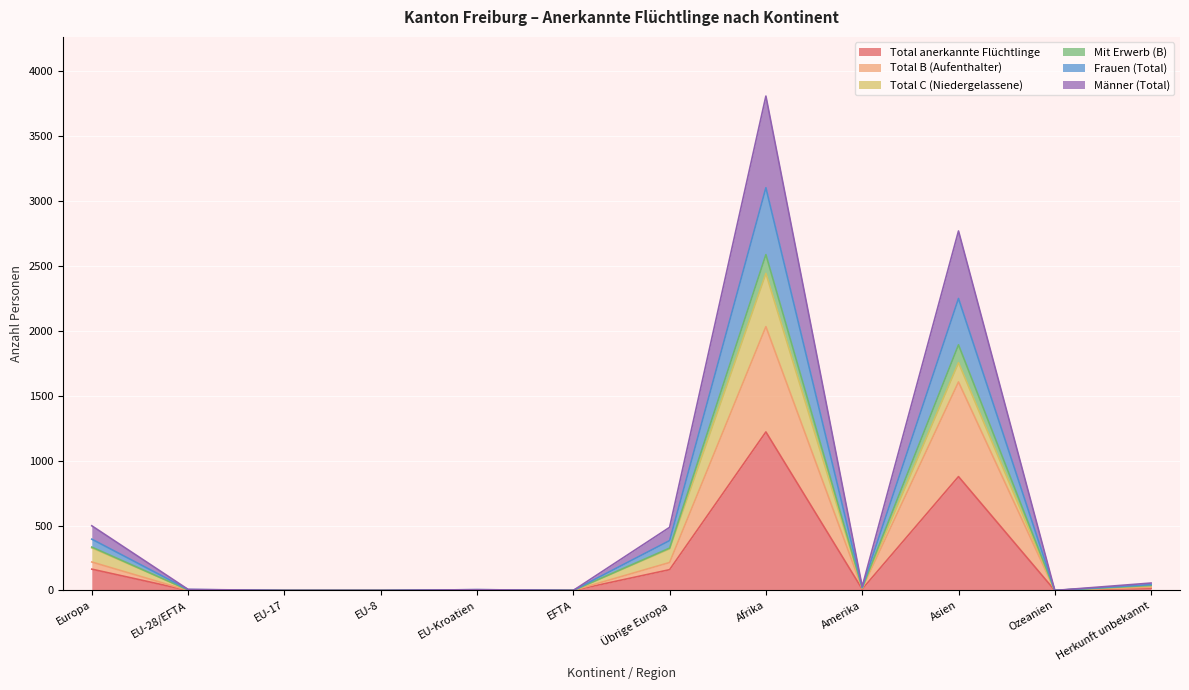

Where is the first local maximum for Total anerkannte Flüchtlinge?

EU-Kroatien